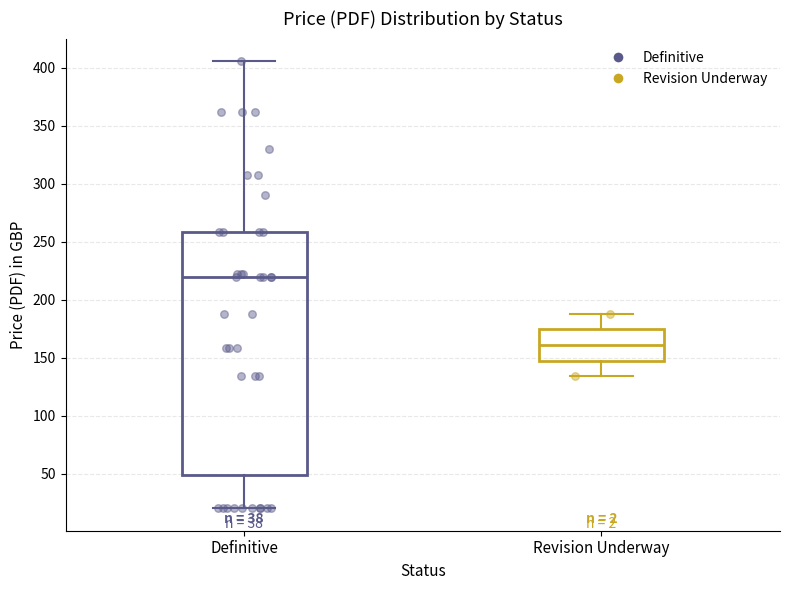

Which box's median line is the highest?

Definitive